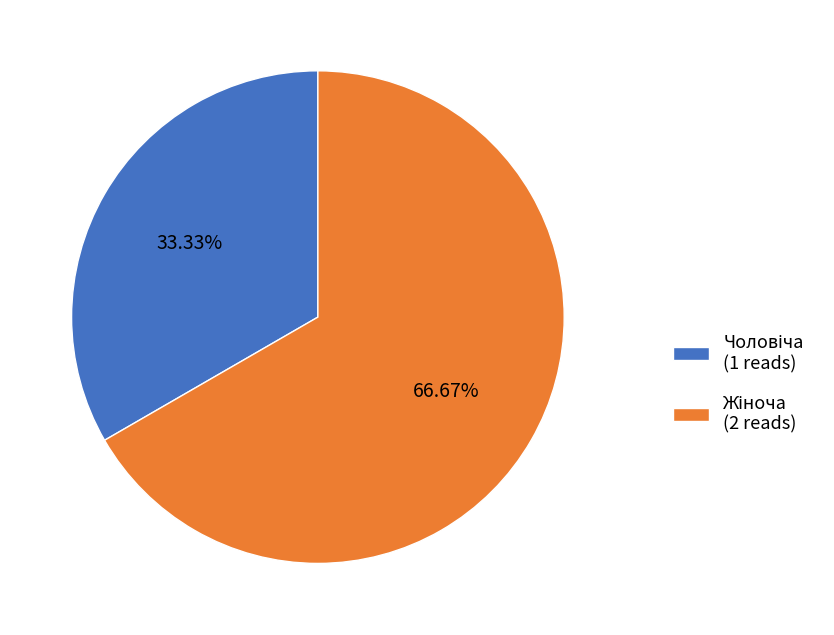

Does any single category account for the majority?

Yes